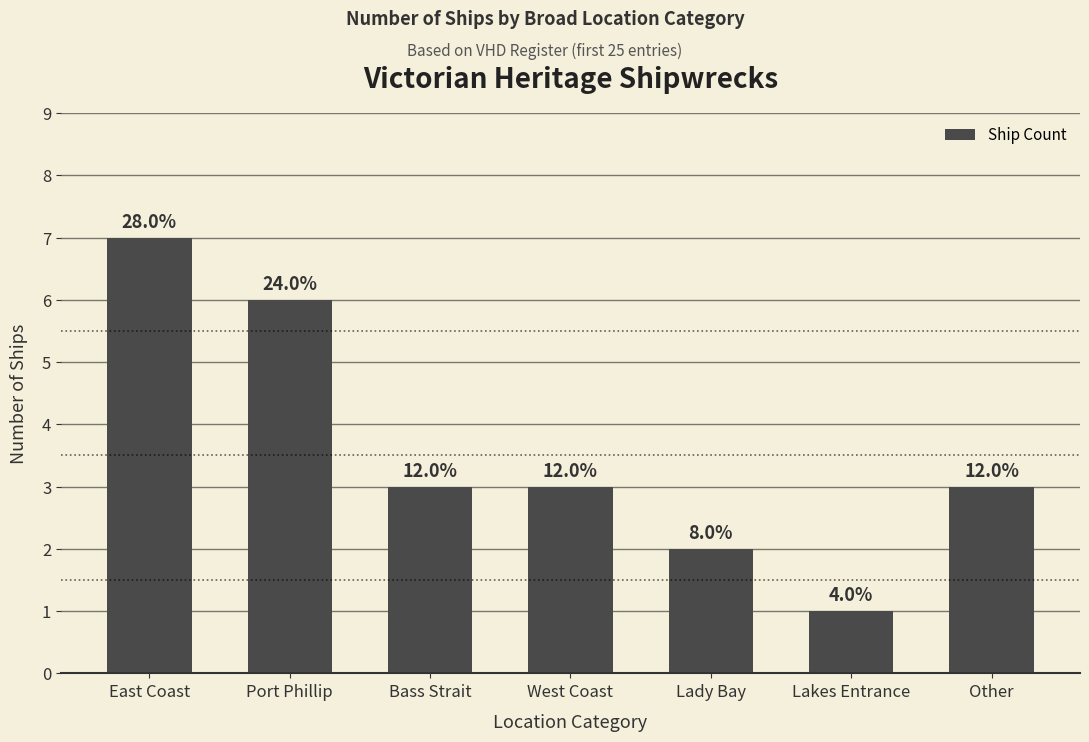

Reading left to right, extract all data points from this chart.

7	6	3	3	2	1	3